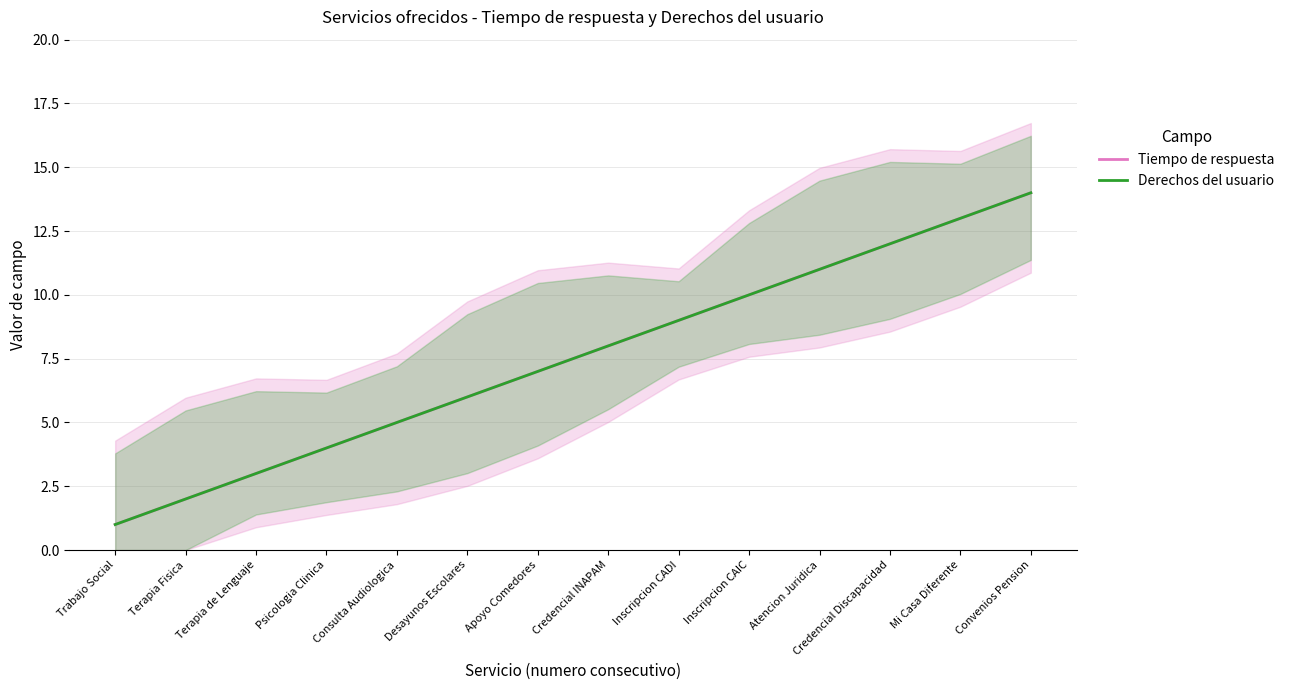

What is the difference between the maximum and minimum values in the Derechos del usuario series?

13